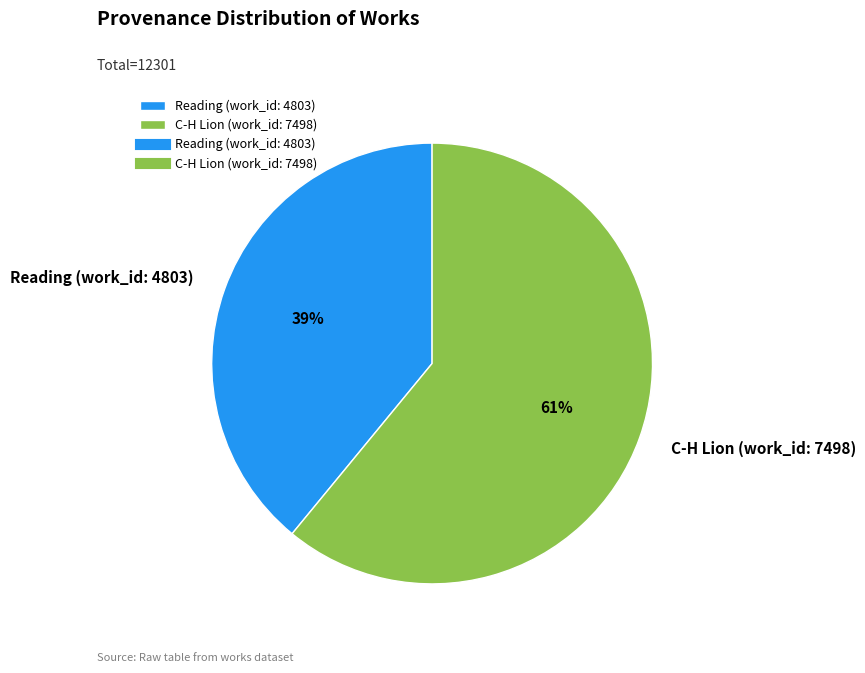

Rank the categories by value from lowest to highest.

Reading (work_id: 4803), C-H Lion (work_id: 7498)